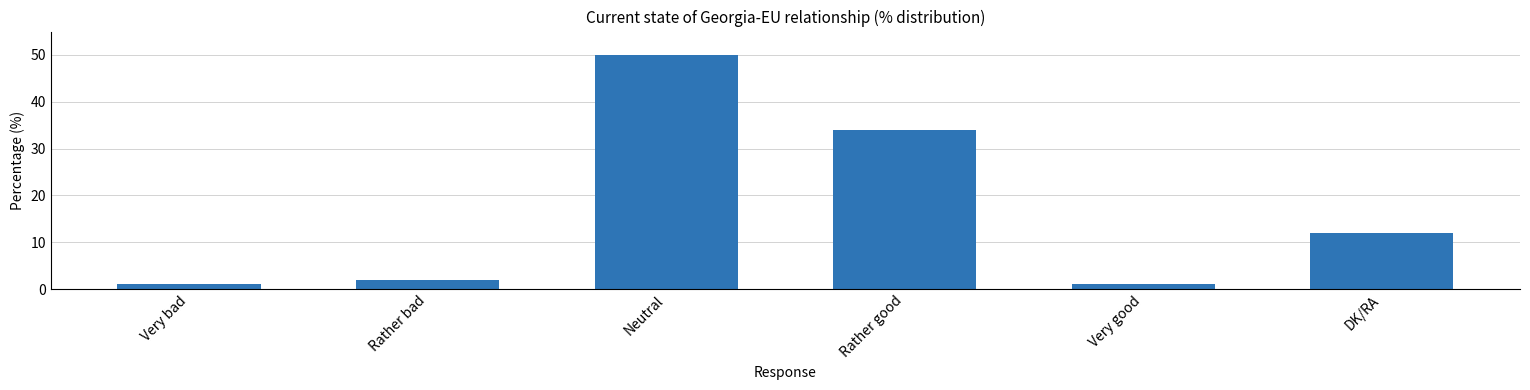

What is the change in value from Very bad to Neutral?

+49